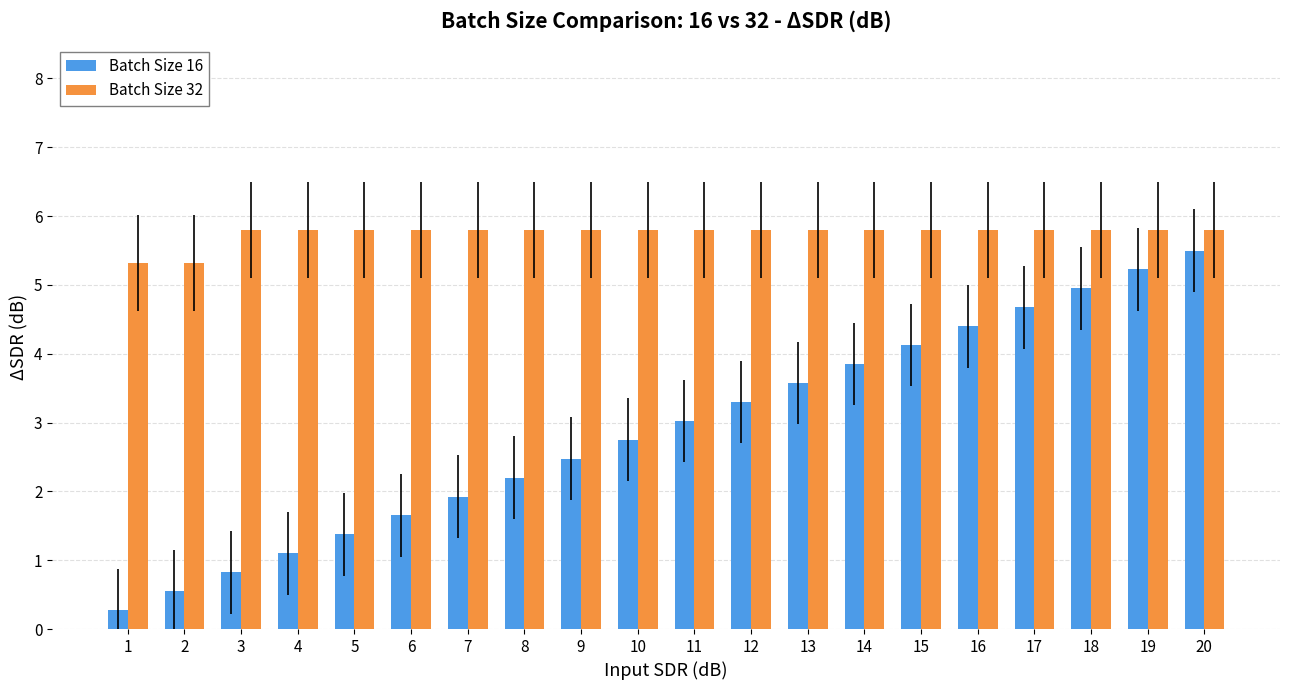

At how many categories does at least one series exceed 1?

20